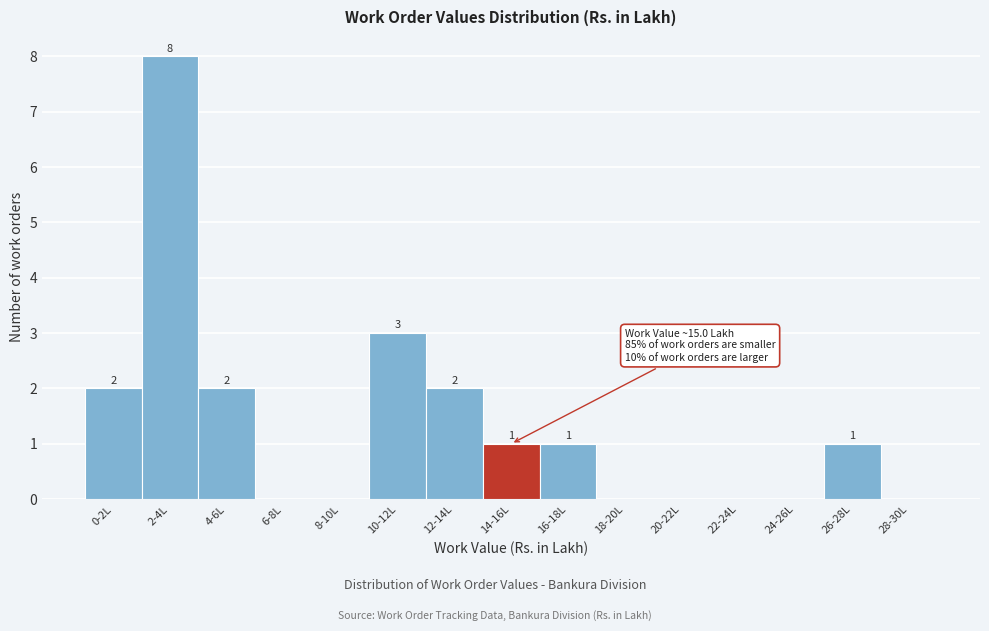

Reading left to right, list all the values displayed in this chart.

0-2L=2	2-4L=8	4-6L=2	6-8L=0	8-10L=0	10-12L=3	12-14L=2	14-16L=1	16-18L=1	18-20L=0	20-22L=0	22-24L=0	24-26L=0	26-28L=1	28-30L=0